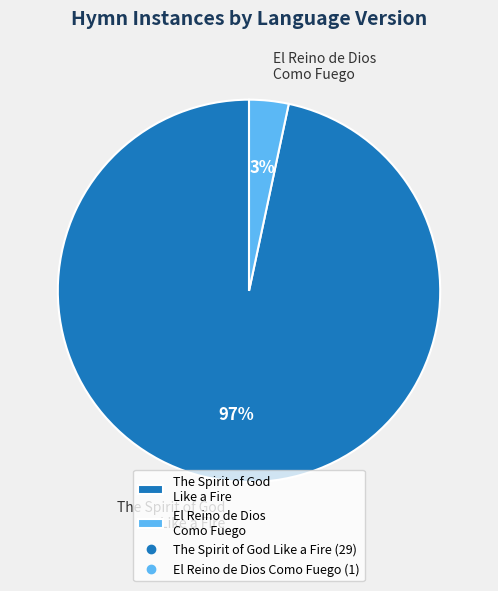

Combined, do The Spirit of God Like a Fire and El Reino de Dios Como Fuego account for over 50%?

Yes